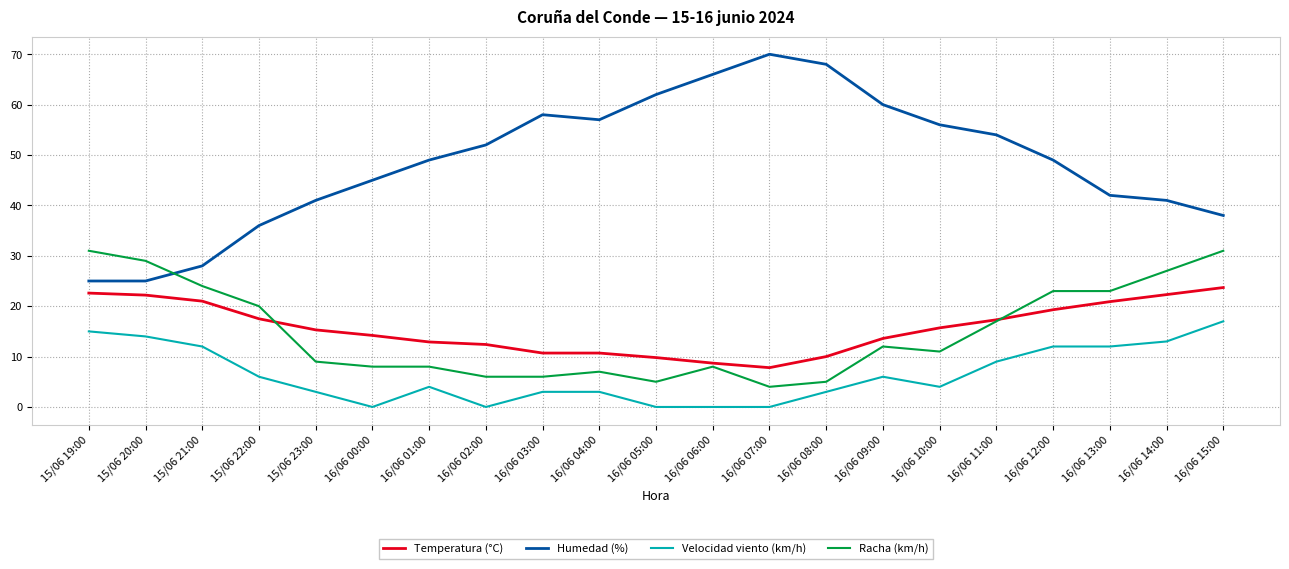

Which series has the largest total across all categories?

Humedad (%)